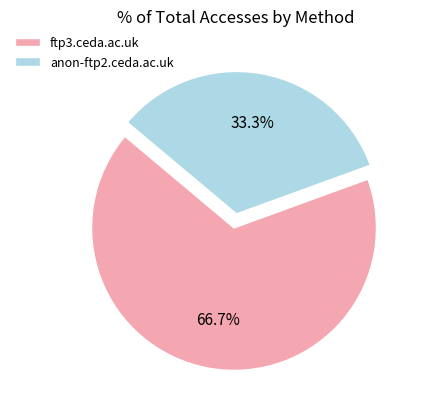

How much of the chart is everything except ftp3.ceda.ac.uk?

33.3%